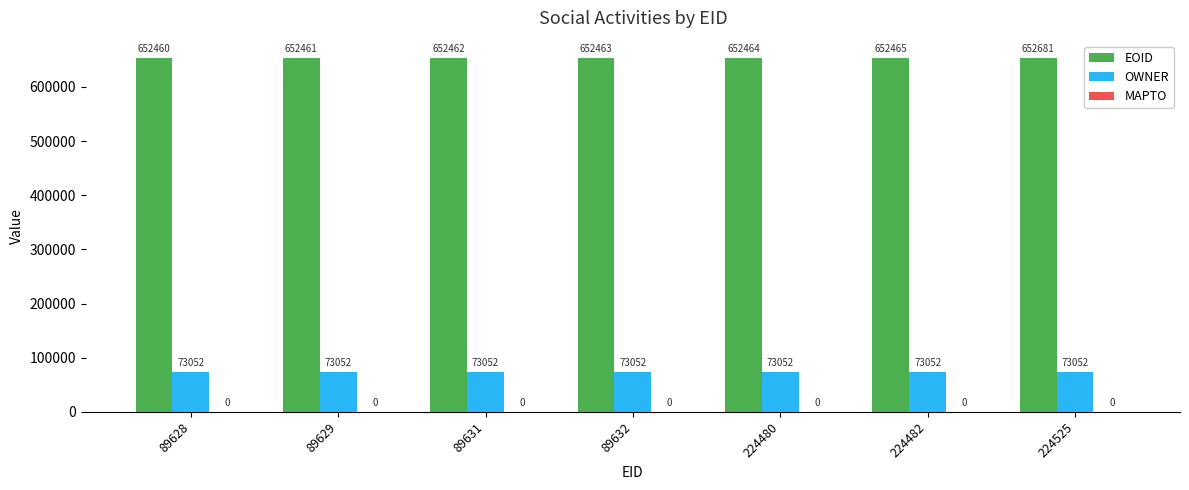

What is the spread (max minus min) of values at 224525?

579629